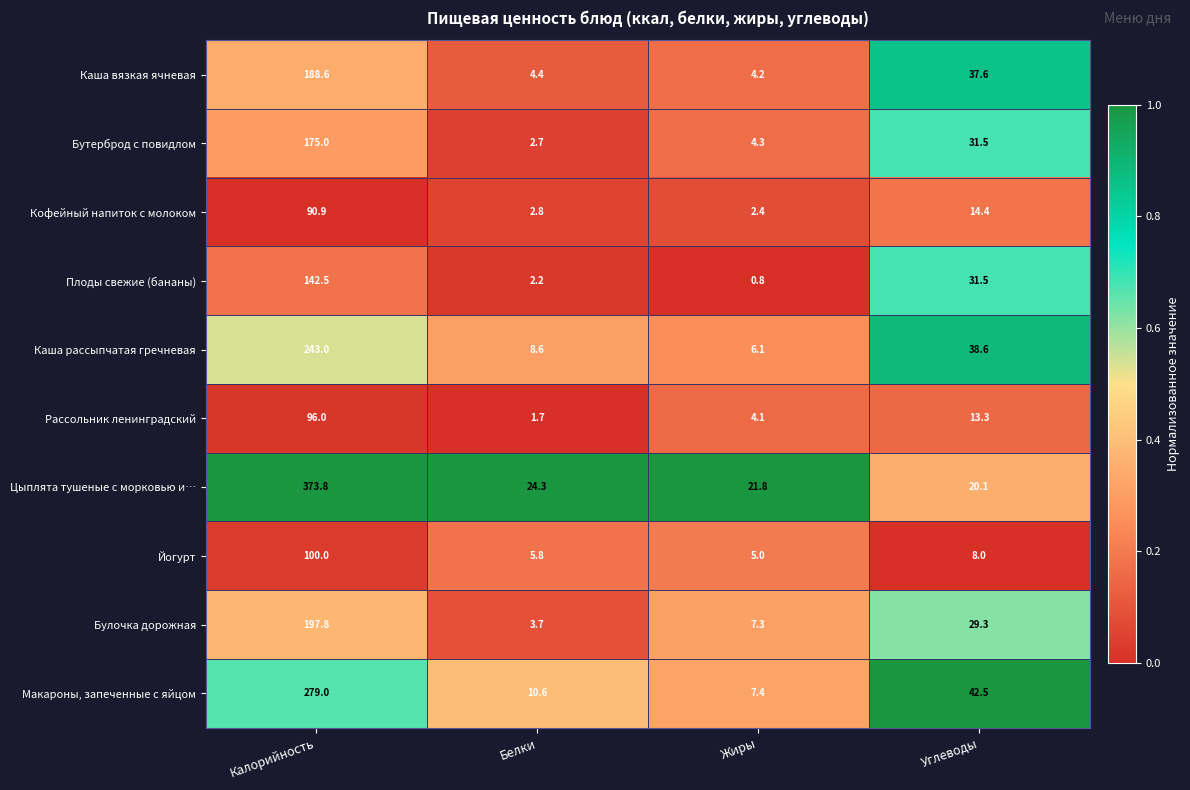

What is the total value across all series at Жиры?

63.4